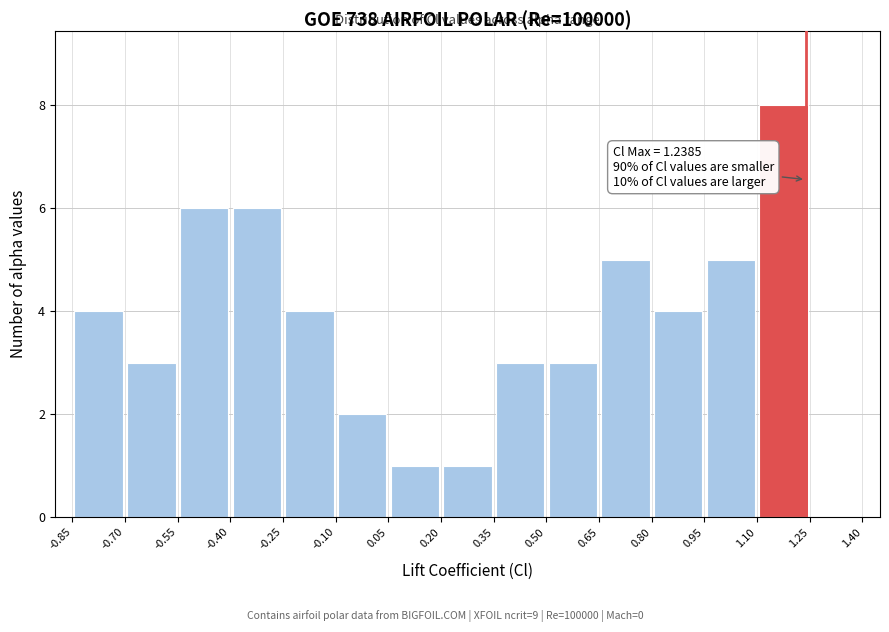

Which range on the x-axis has the tallest bar?

1.10 to 1.25